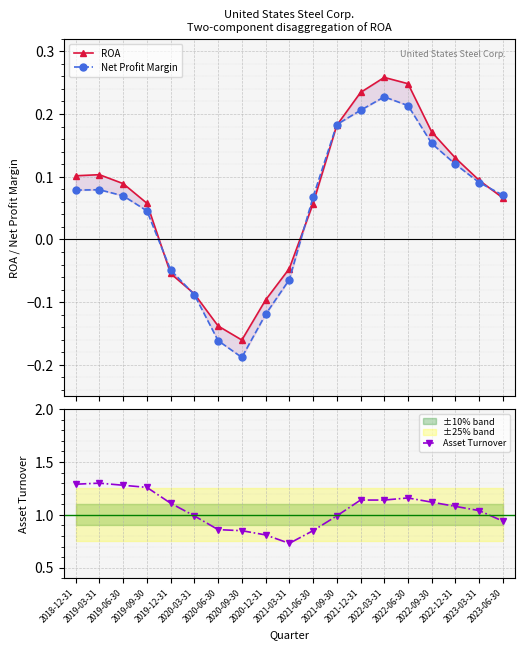

How many values in the Asset Turnover series exceed 1?

11